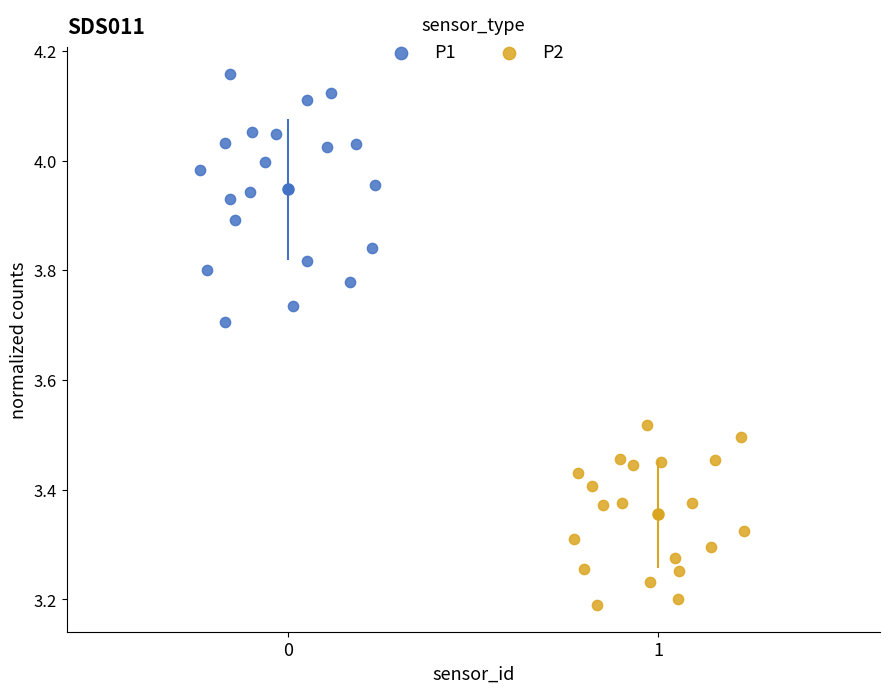

Which series has the widest spread of Y values?

P1